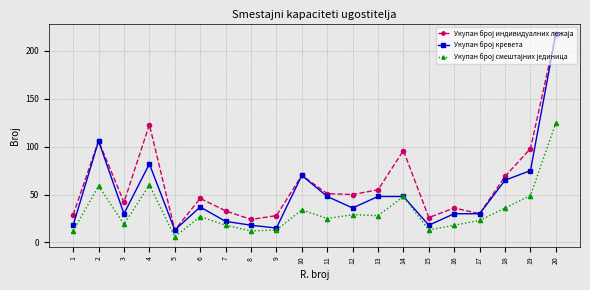

At which category is the sum across all series the highest?

20